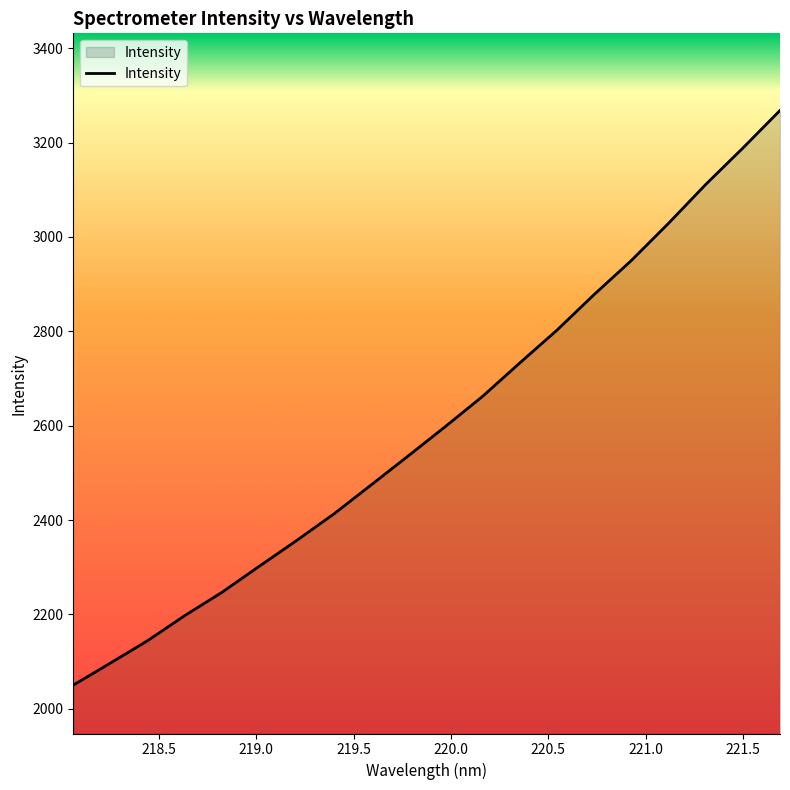

What is the minimum value shown in the chart?

2050.2